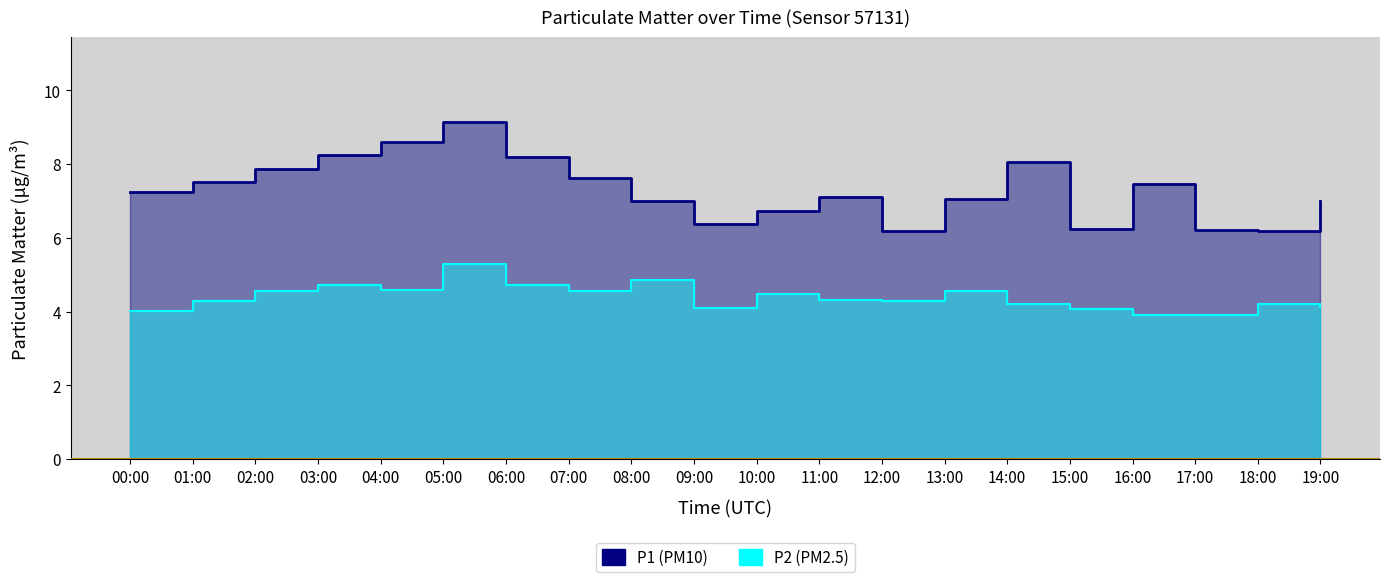

Reading left to right, list all the values displayed in this chart.

P1 (PM10): 00:00=7.2	01:00=7.5	02:00=7.9	03:00=8.2	04:00=8.6	05:00=9.2	06:00=8.2	07:00=7.6	08:00=7.0	09:00=6.4	10:00=6.7	11:00=7.1	12:00=6.2	13:00=7.0	14:00=8.1	15:00=6.2	16:00=7.5	17:00=6.2	18:00=6.2	19:00=7.0
P2 (PM2.5): 00:00=4.0	01:00=4.3	02:00=4.6	03:00=4.7	04:00=4.6	05:00=5.3	06:00=4.7	07:00=4.6	08:00=4.8	09:00=4.1	10:00=4.5	11:00=4.3	12:00=4.3	13:00=4.6	14:00=4.2	15:00=4.1	16:00=3.9	17:00=3.9	18:00=4.2	19:00=4.1